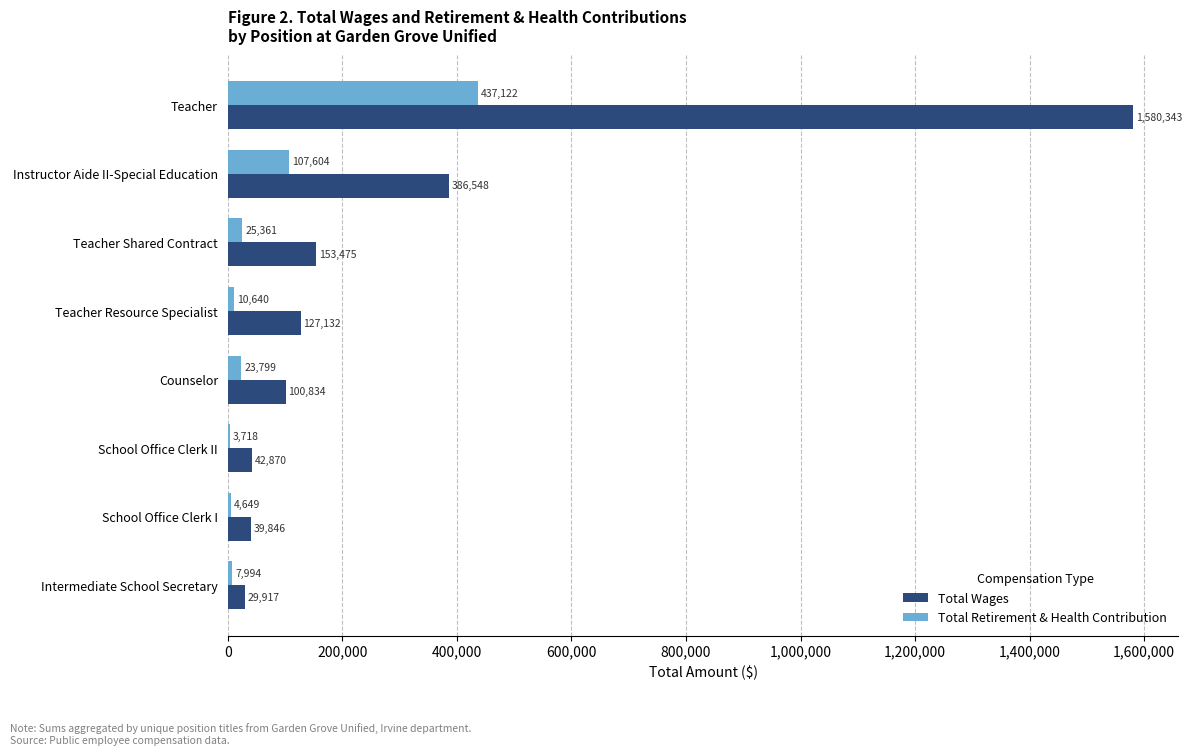

What is the sum of all Total Retirement & Health Contribution values?

620887